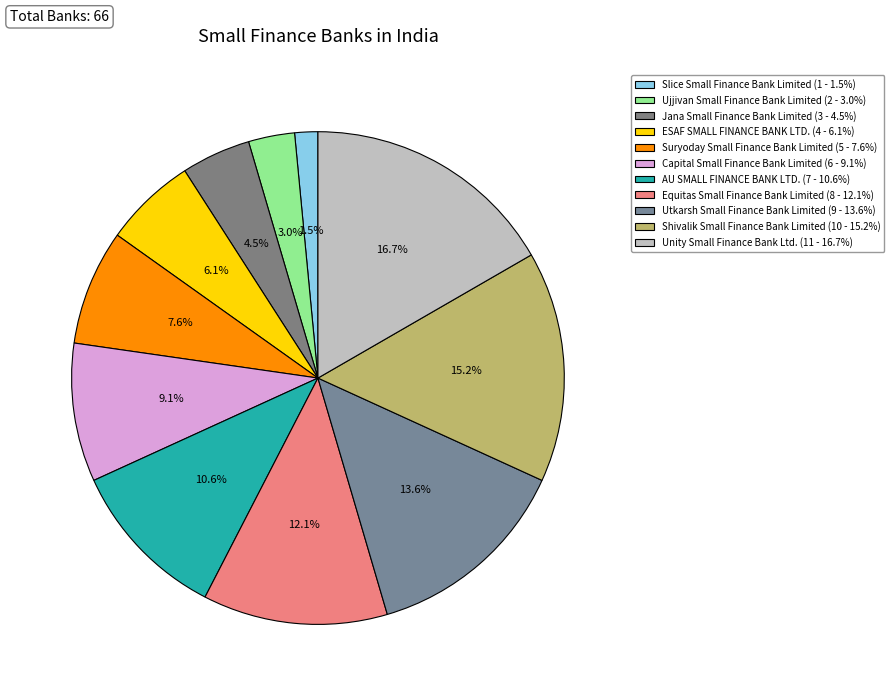

How much of the chart is everything except Jana Small Finance Bank Limited?

95.5%